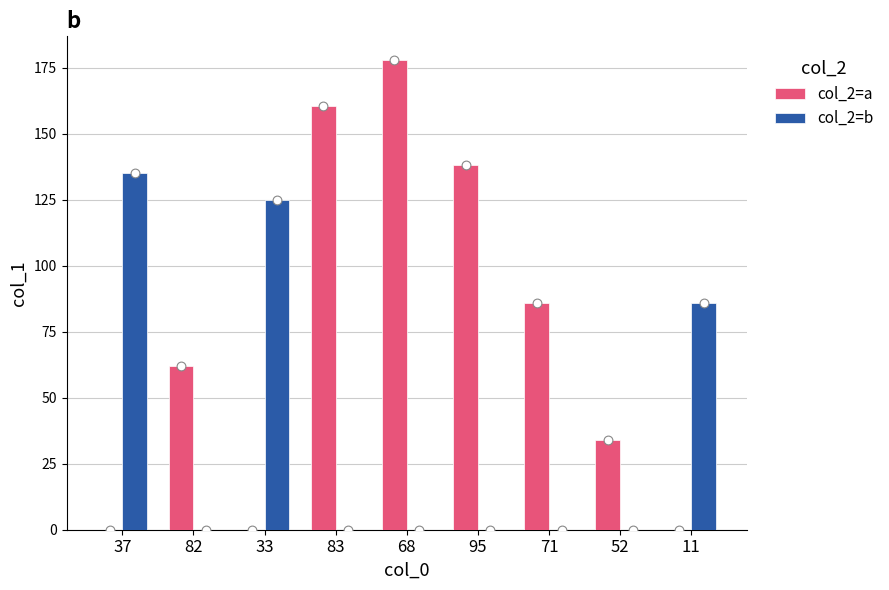

Which series reaches the maximum Y coordinate?

col_2=a